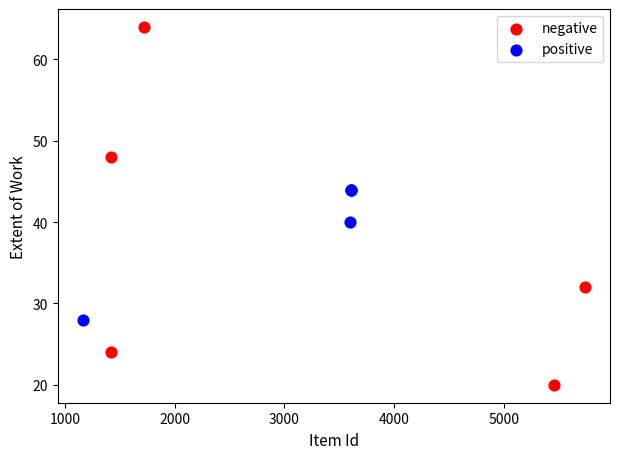

Which series contains the highest Y value?

negative